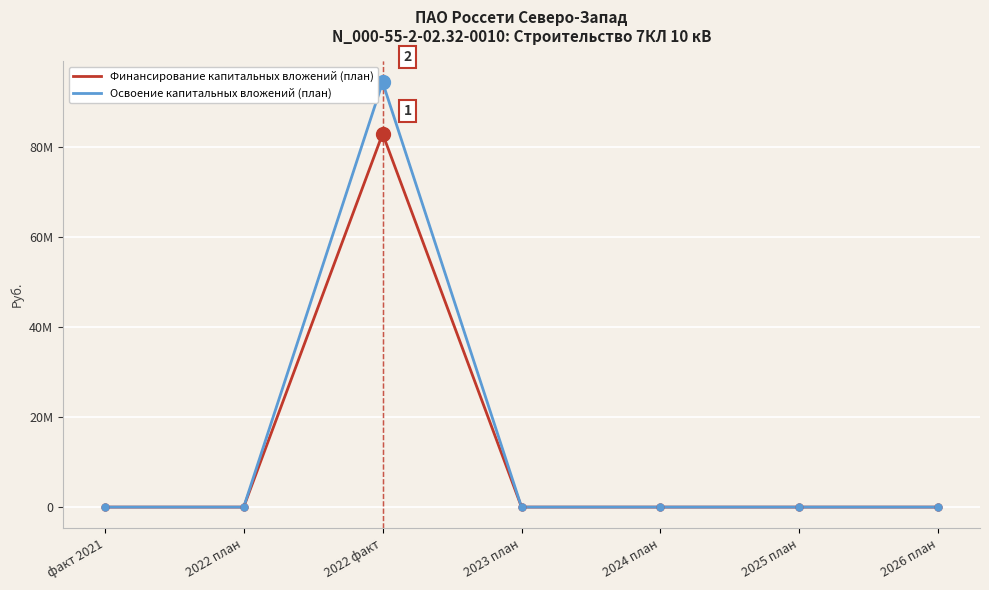

Does the chart have visible grid lines?

Yes